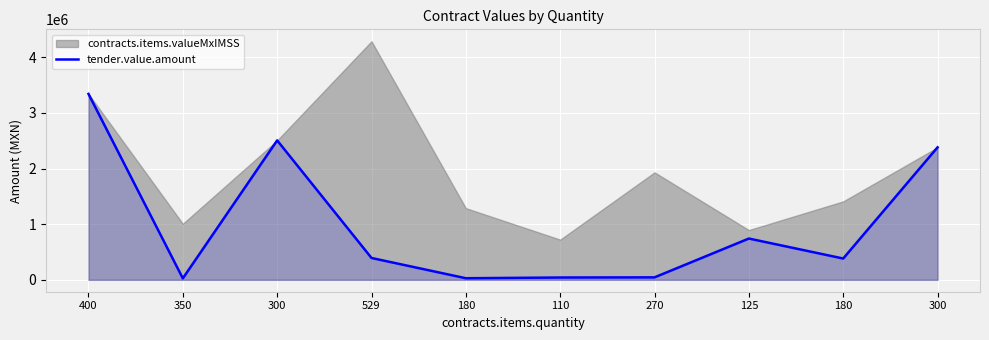

How many data points does each series have?

10